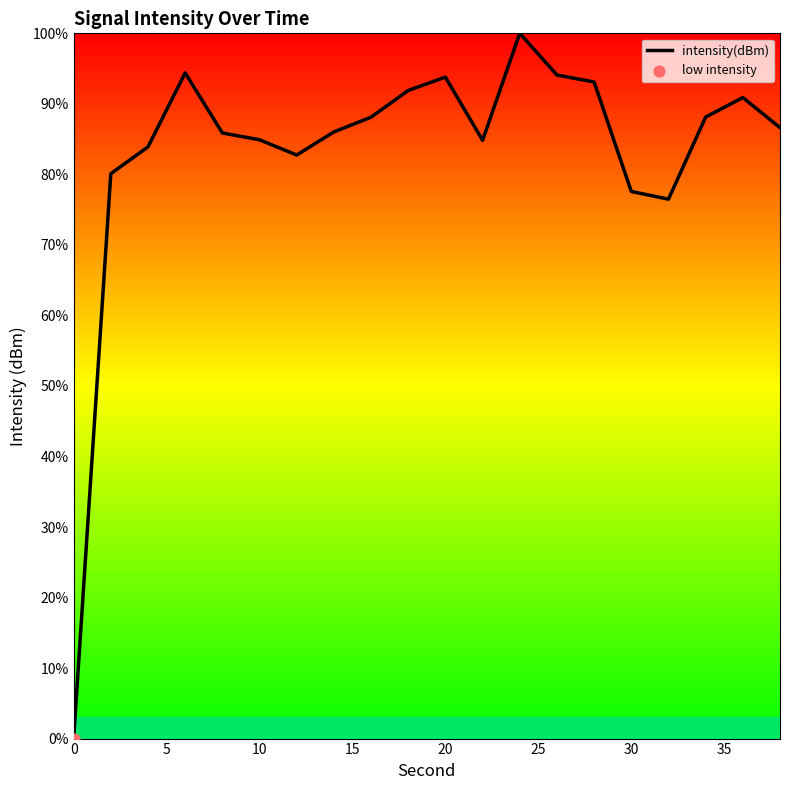

What is the greatest value displayed?

100.0